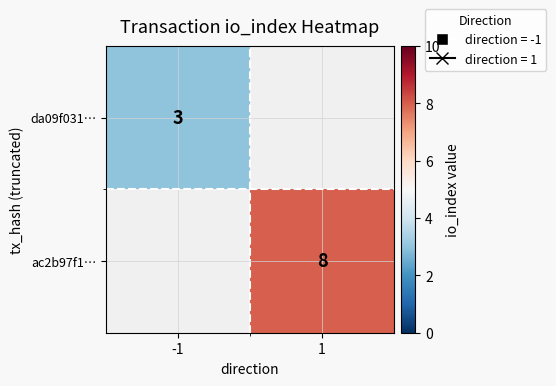

How many series are shown in this chart?

2